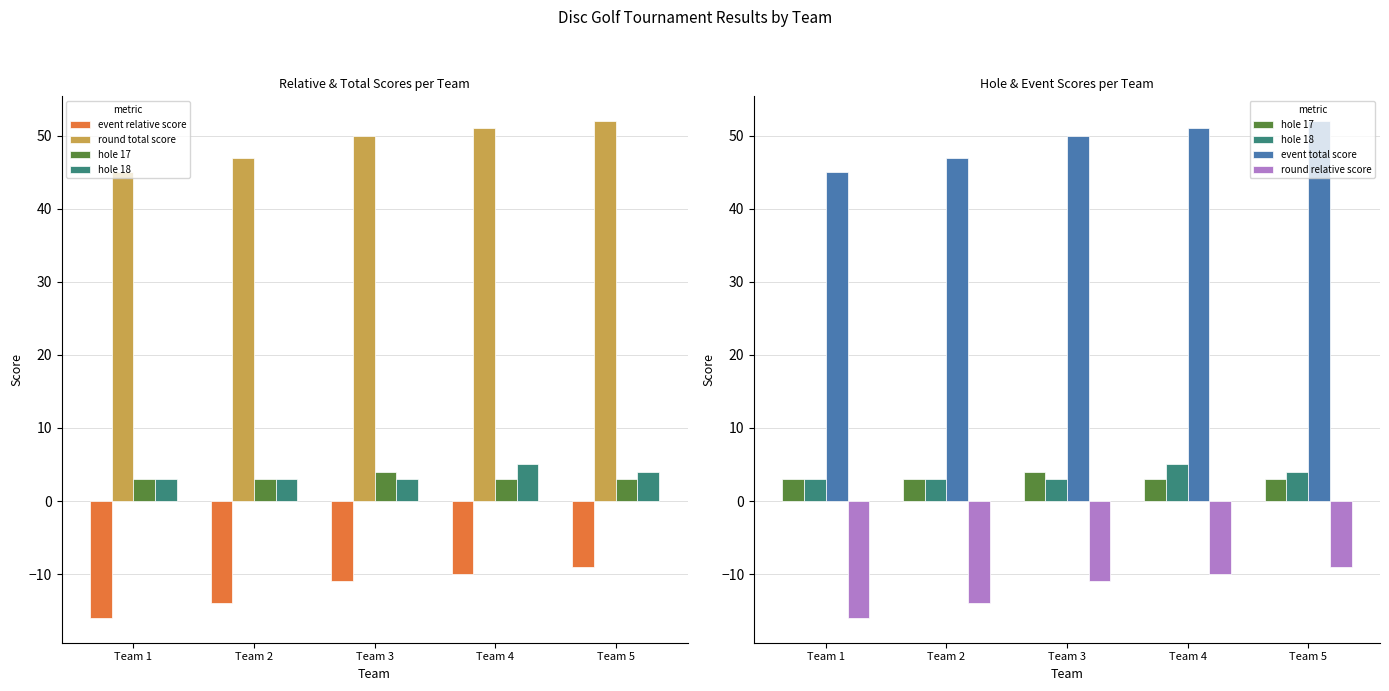

What are all the series names shown in the legend?

event relative score, round total score, hole 17, hole 18, event total score, round relative score